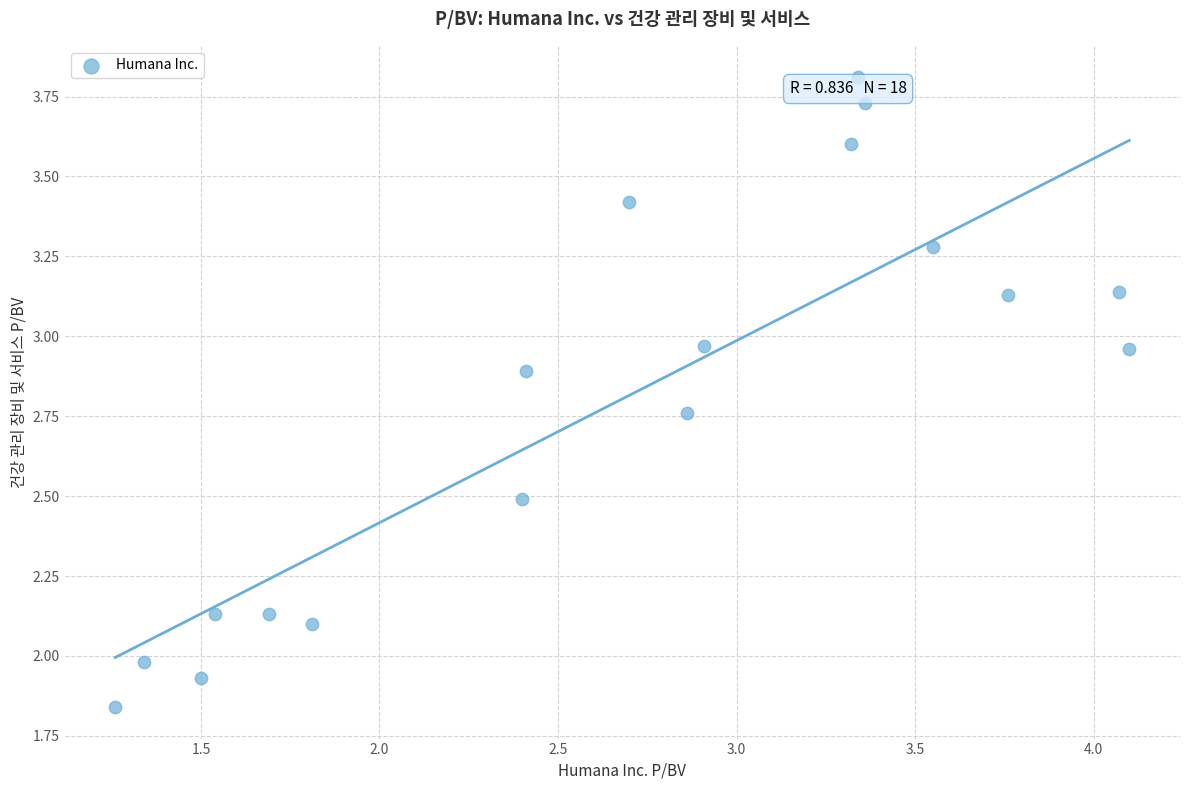

What is the range of Y values (max minus min)?

2.0